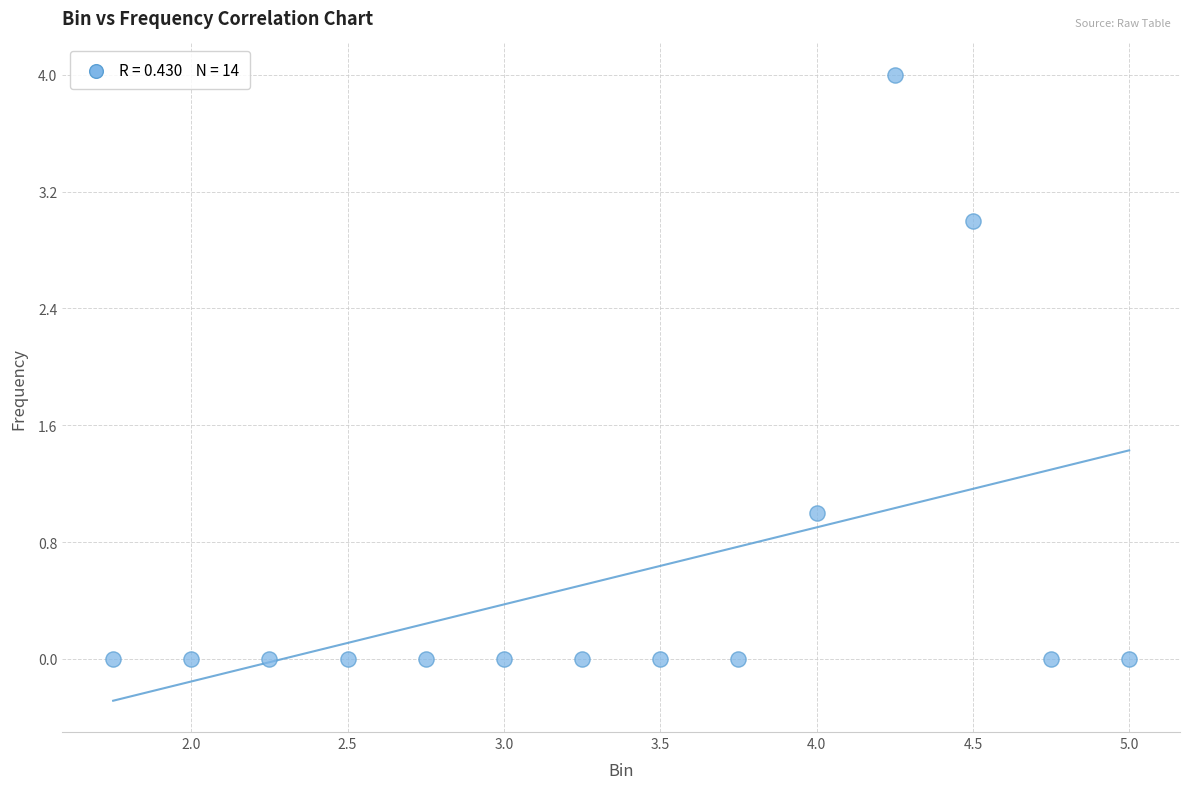

How many points are shown in the scatter plot?

14